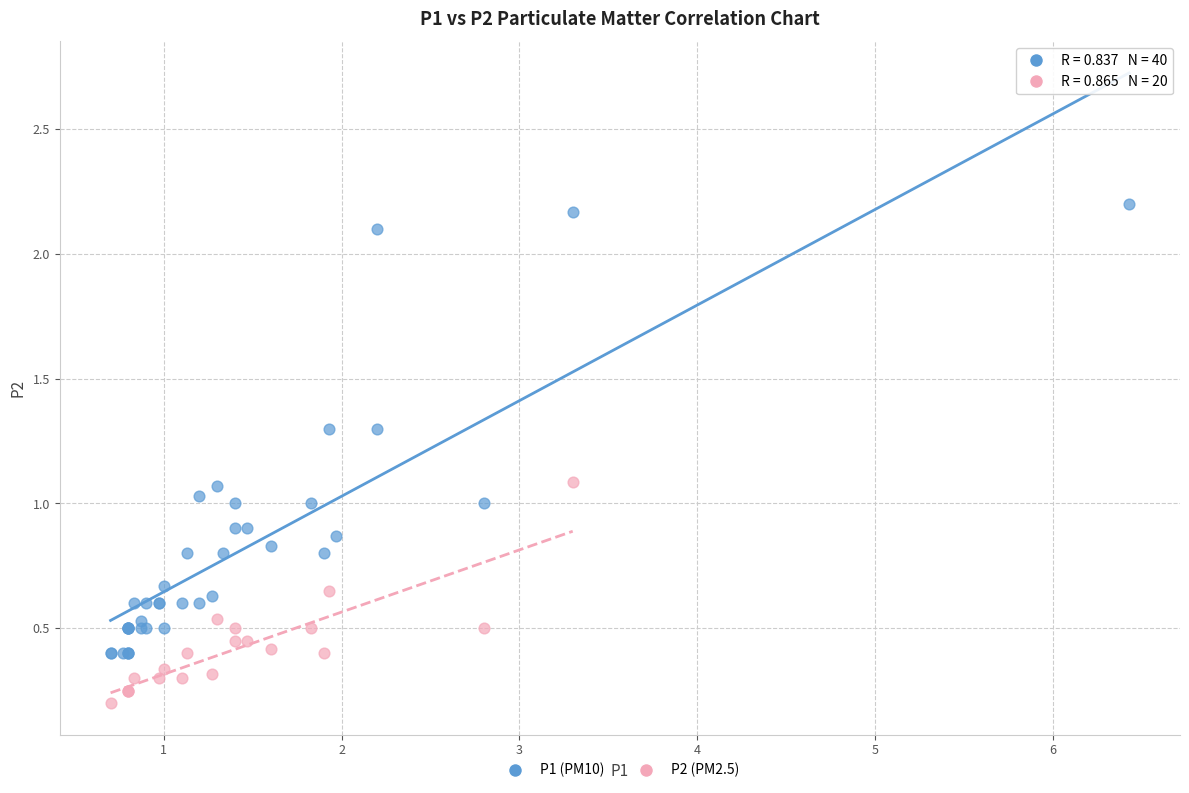

Which series contains the highest Y value?

P1 (PM10)